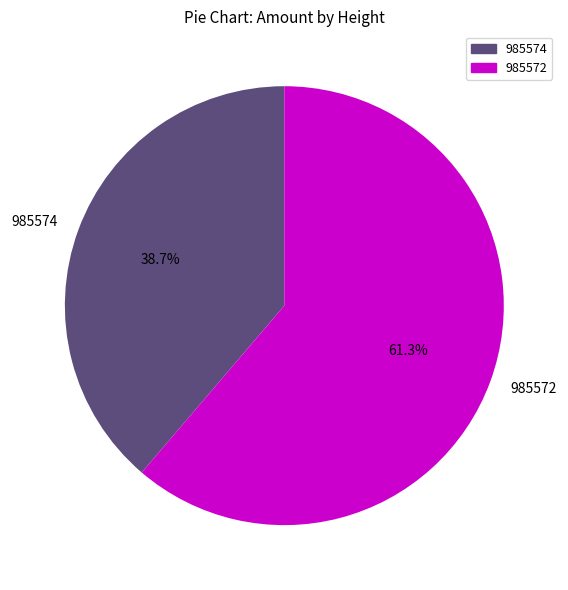

Which category has the smallest portion of the pie?

985574